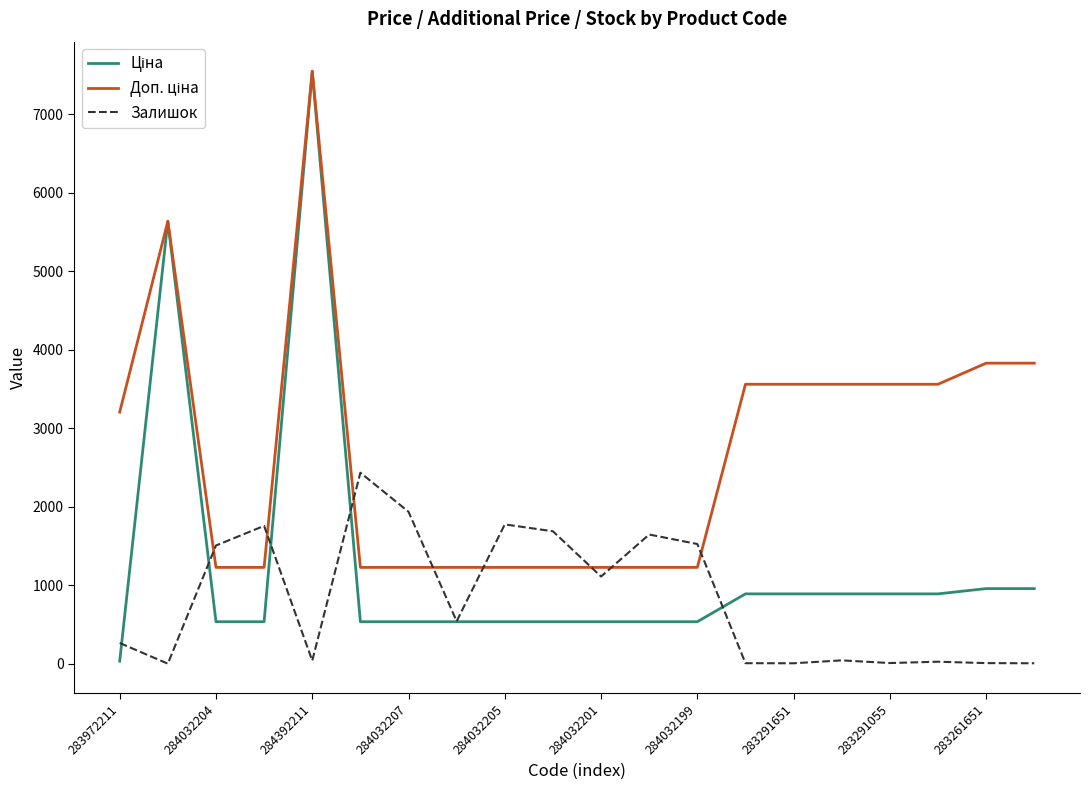

What is the maximum value shown in the chart?

7545.9